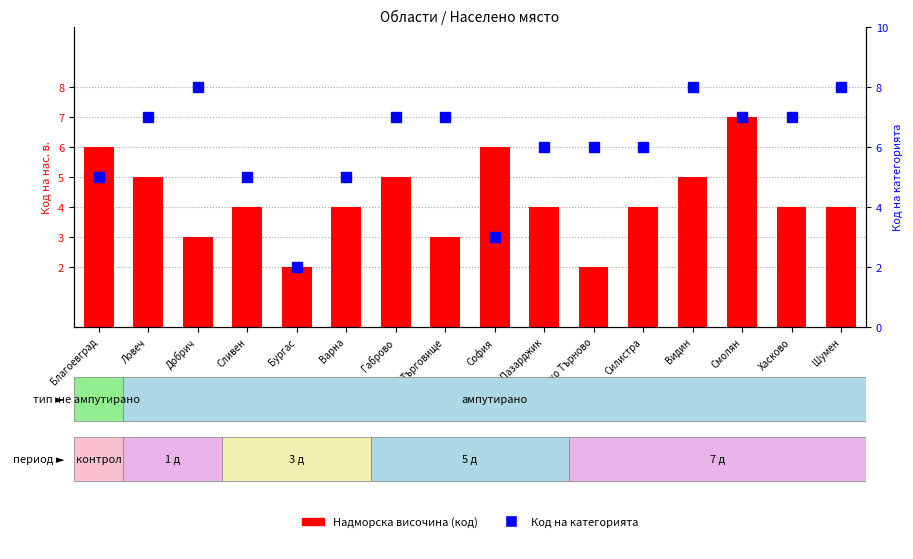

Is it true that Надморска височина (код) equals 2 at Пазарджик?

False